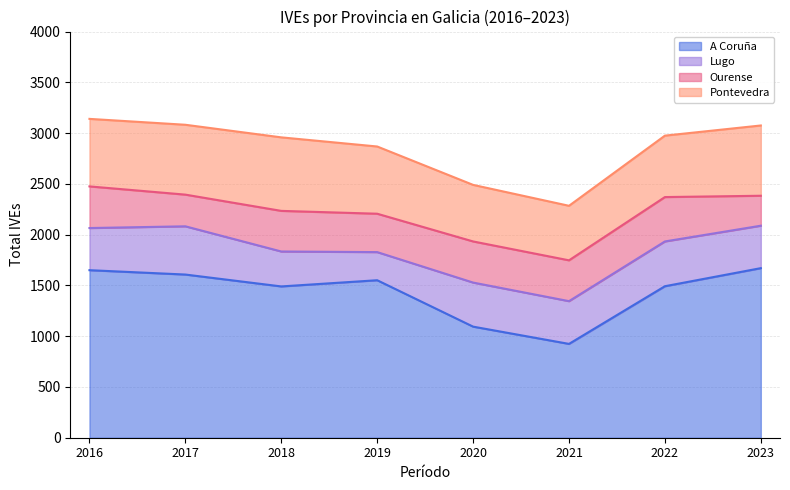

Is it true that Pontevedra equals 724 at 2018?

True